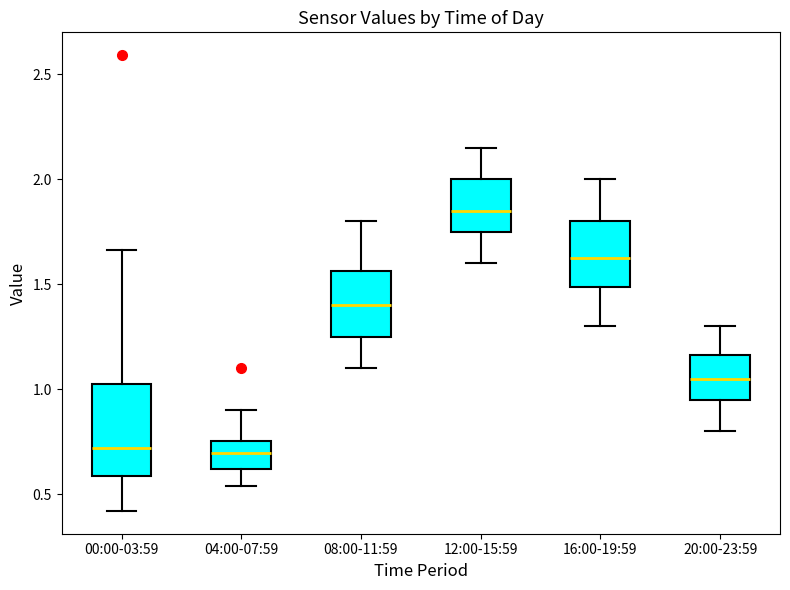

Reading left to right, transcribe this box plot: for each box, give where its median line is, the range the box spans, and where its two whiskers end, as read against the y-axis. The values are not printed on the chart, so give them approximately, as read against the axis.

00:00-03:59: median 0.70, box 0.60 to 1.05, whiskers 0.40 to 1.65
04:00-07:59: median 0.70, box 0.60 to 0.75, whiskers 0.55 to 0.90
08:00-11:59: median 1.40, box 1.25 to 1.55, whiskers 1.10 to 1.80
12:00-15:59: median 1.85, box 1.75 to 2.00, whiskers 1.60 to 2.15
16:00-19:59: median 1.65, box 1.50 to 1.80, whiskers 1.30 to 2.00
20:00-23:59: median 1.05, box 0.95 to 1.15, whiskers 0.80 to 1.30